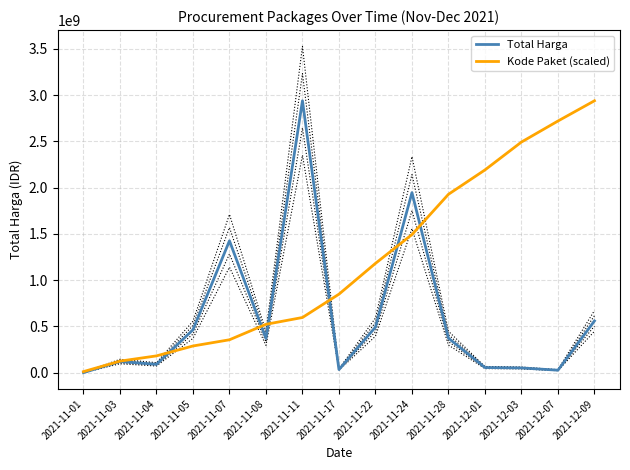

Is it true that Total Harga equals 4636993710.4 at 2021-11-11?

False